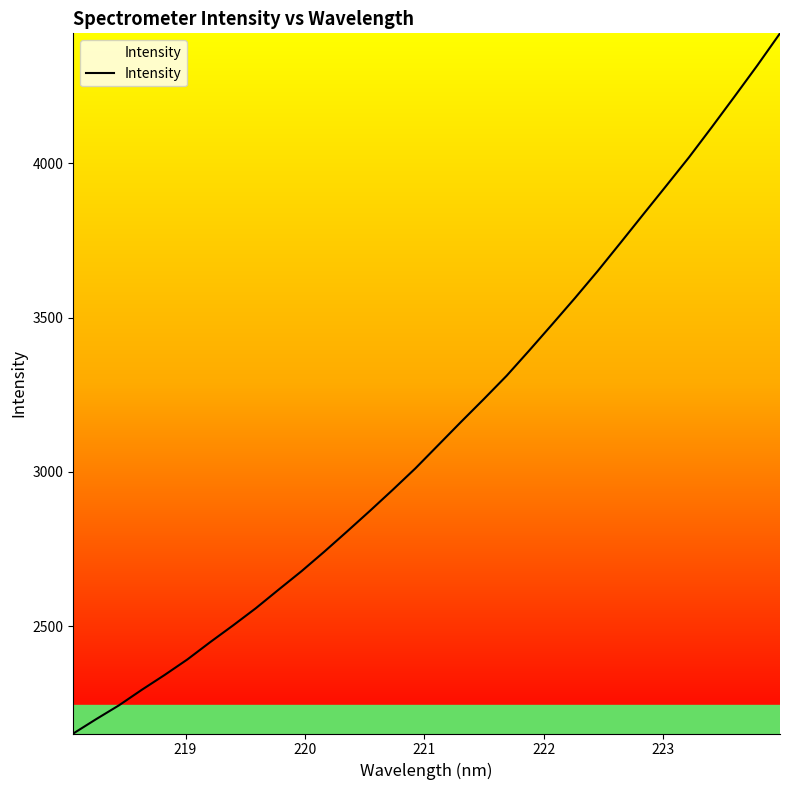

Reading left to right, what are all the values shown in this chart?

2151.8	2198.2	2243.1	2293.3	2341.4	2391.9	2448.0	2502.1	2557.9	2618.2	2677.8	2741.1	2806.7	2873.4	2941.6	3011.5	3086.8	3162.0	3236.0	3311.5	3394.1	3478.3	3563.5	3651.3	3742.7	3835.0	3926.8	4019.2	4116.8	4216.3	4317.0	4421.4